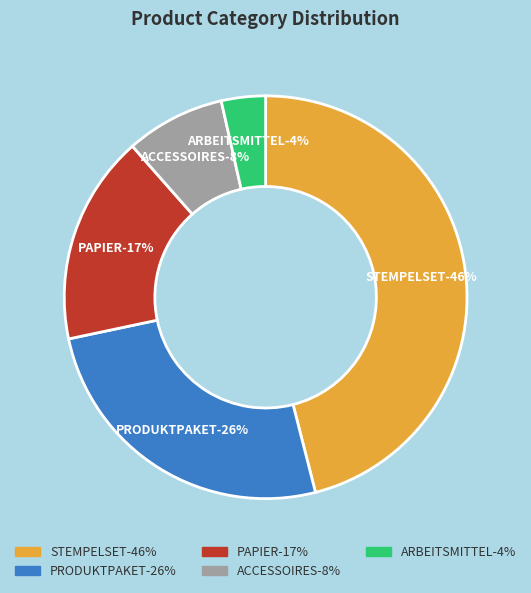

Which category has the biggest portion of the pie?

STEMPELSET